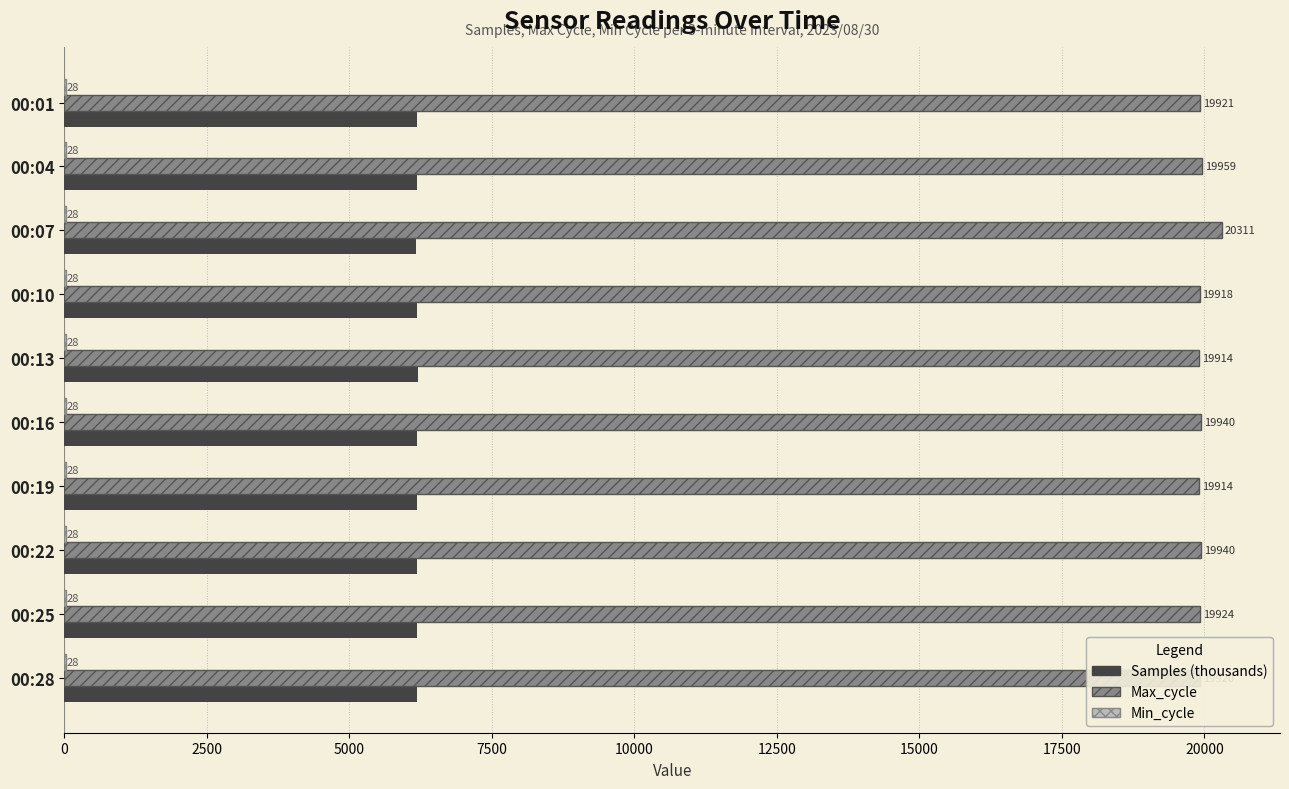

What value does the Max_cycle series have at 00:07?

20311.0